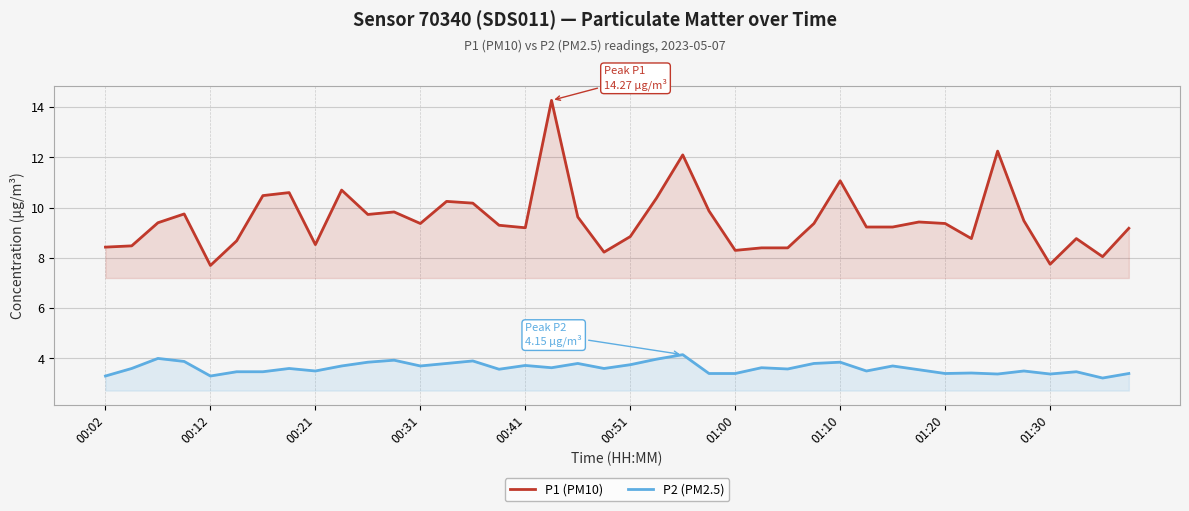

What is the minimum value for P1 (PM10)?

7.7